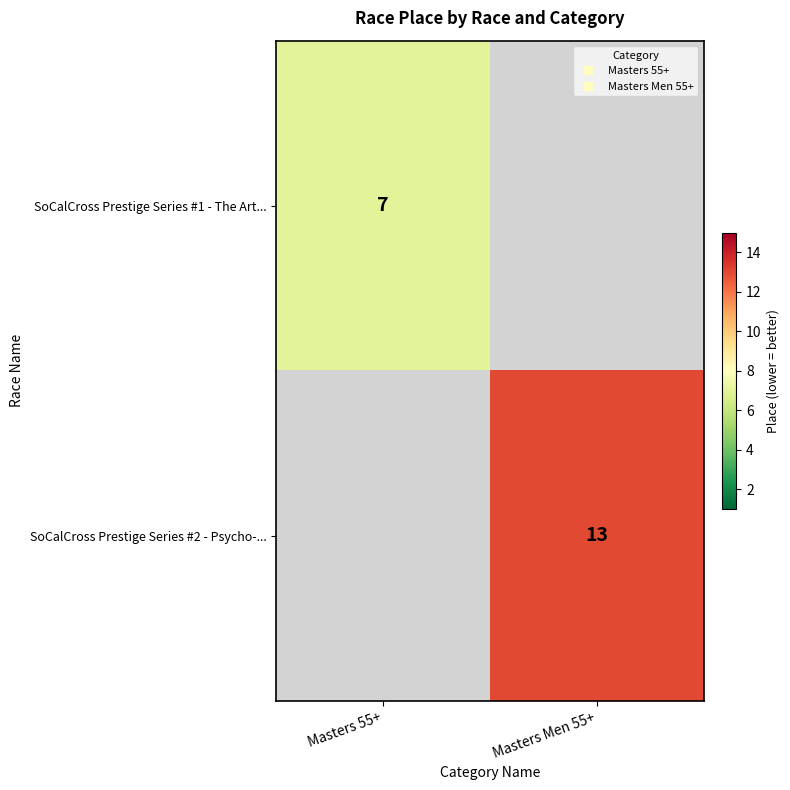

At which label is SoCalCross Prestige Series #1 - The Art... closest to 7?

Masters 55+